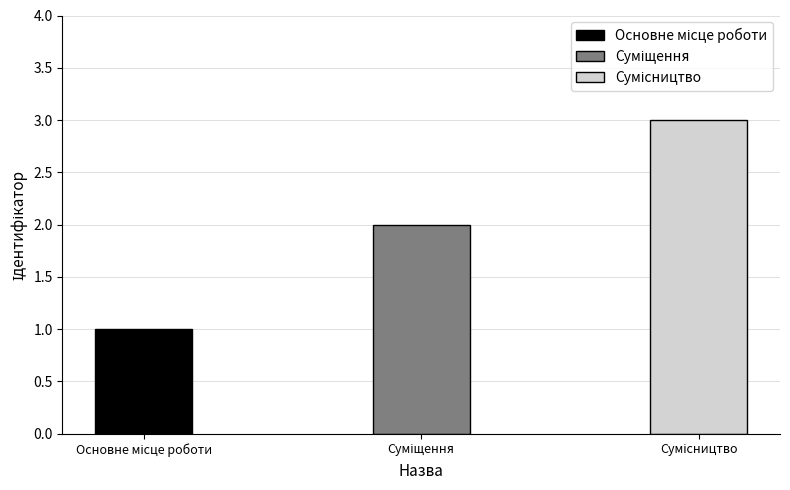

True or false: the data shows 2 at Суміщення.

True